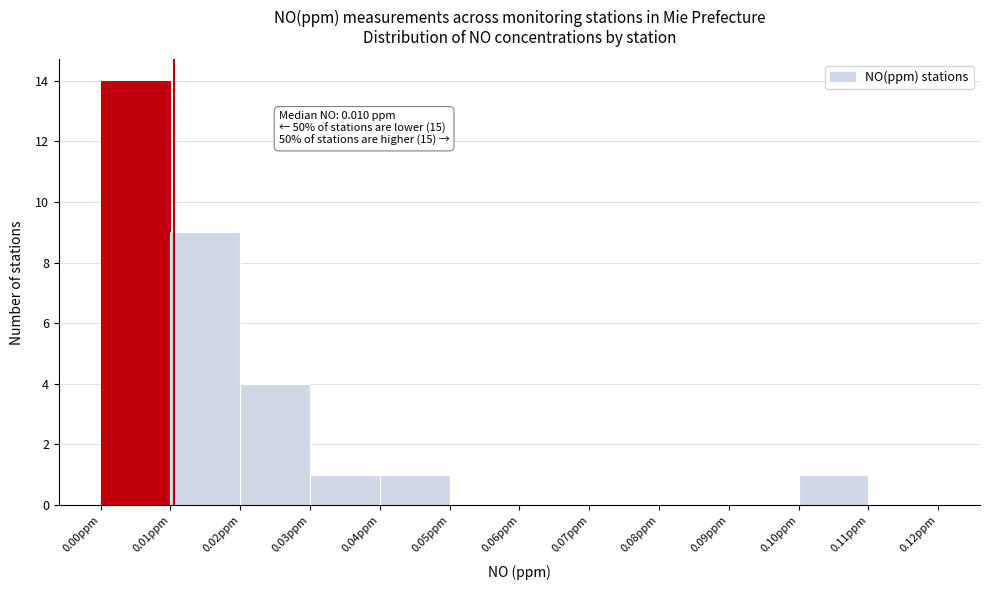

Over which range of the x-axis is the bar tallest?

0.00 to 0.01